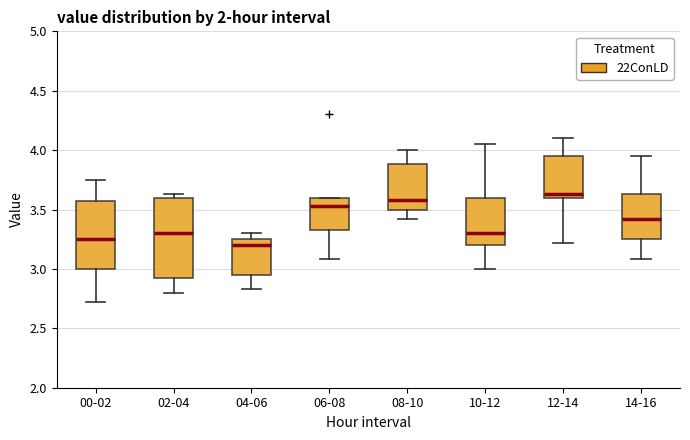

Where does the upper whisker of the box for 00-02 end on the y-axis? The values are not printed on the chart, so give them approximately, as read against the axis.

3.75